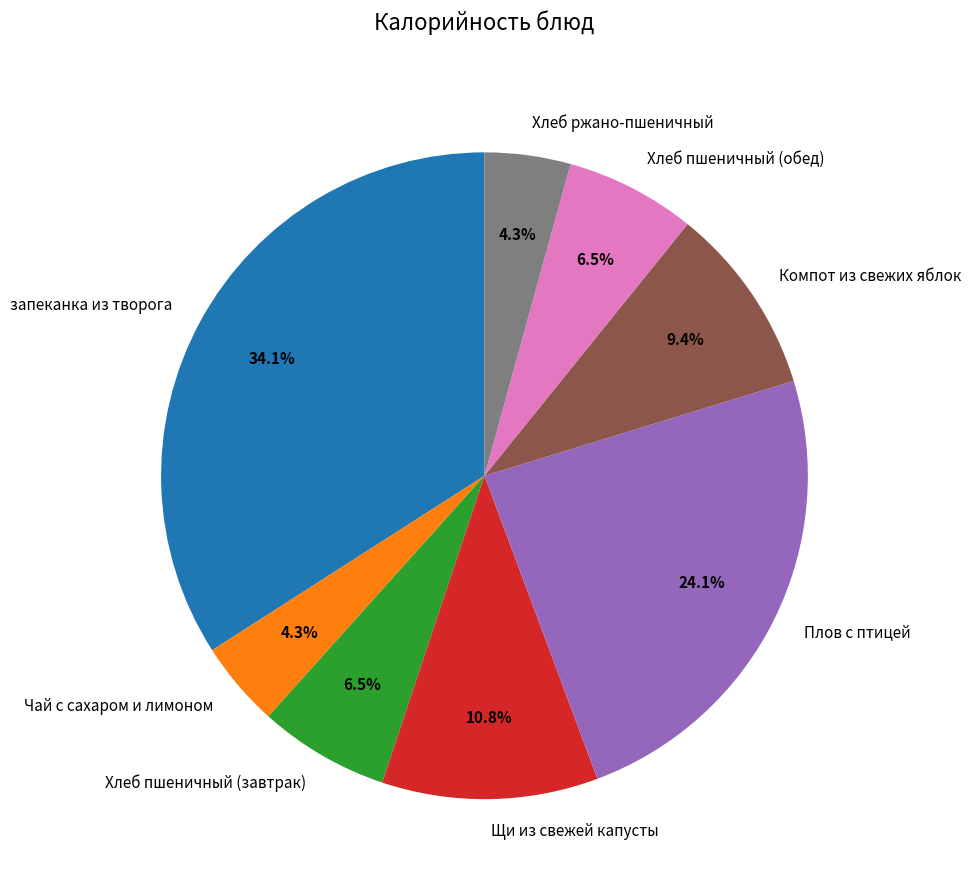

To the nearest percent, what is the combined percentage of Хлеб пшеничный (обед) and Щи из свежей капусты?

17%